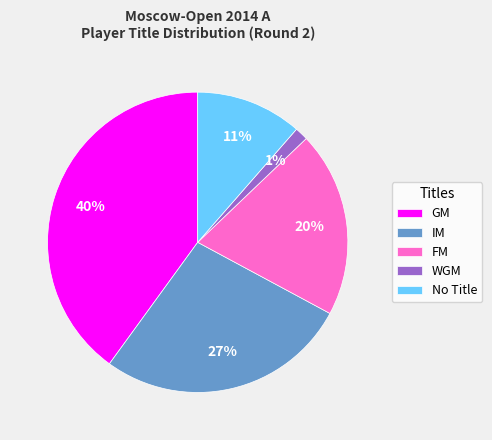

How many slices are in this pie chart?

5